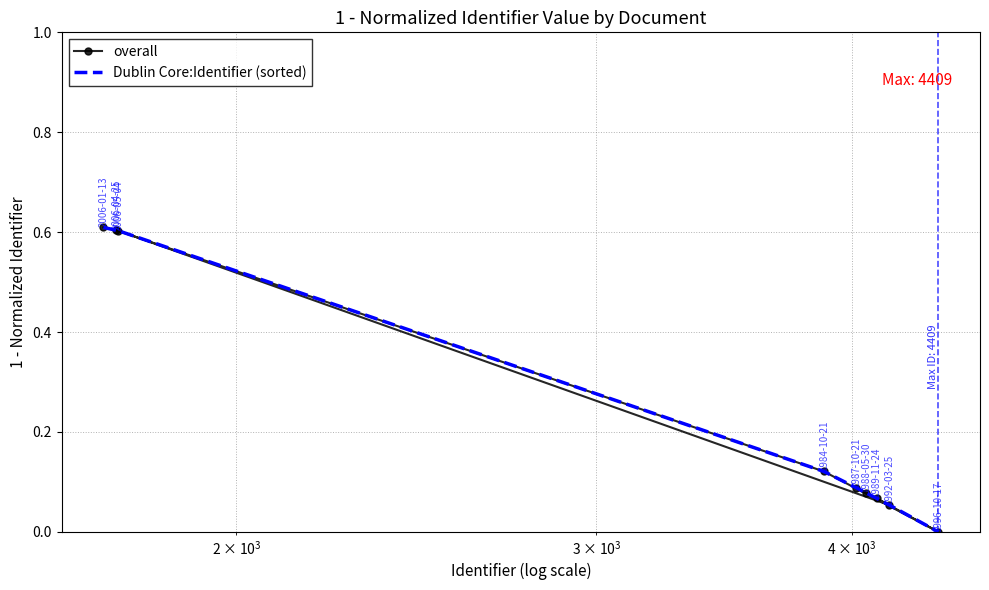

How many positive values does the overall series have?

8